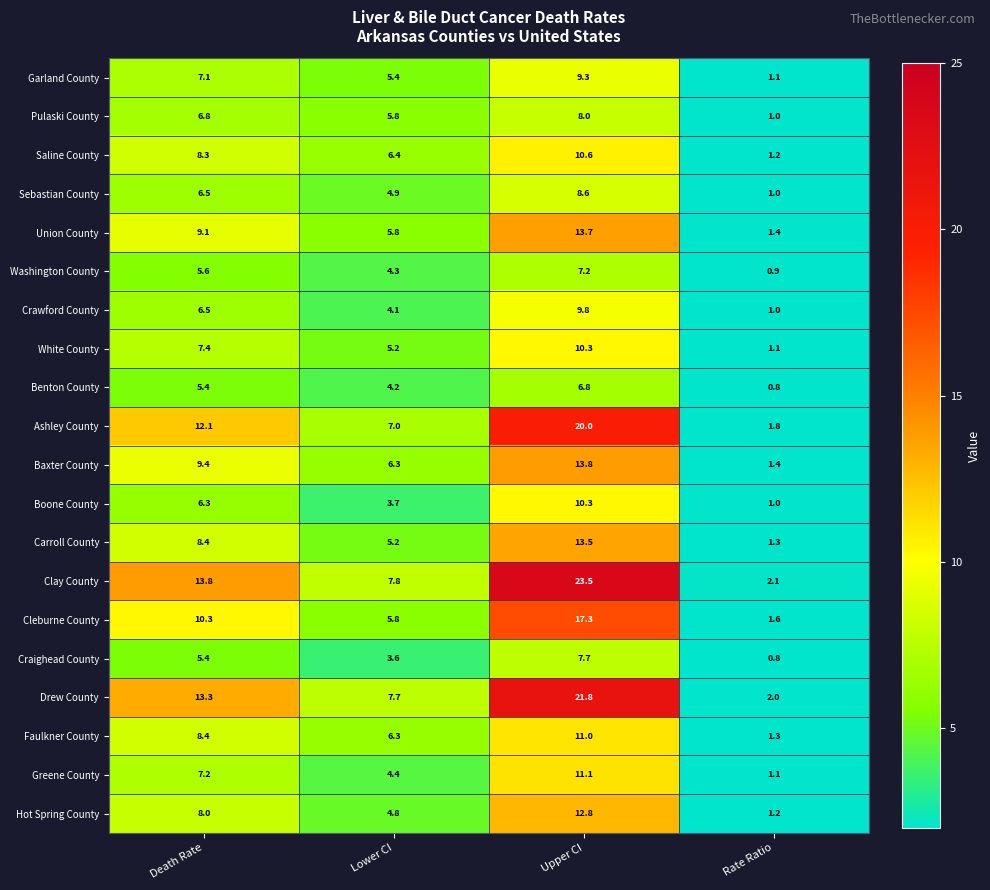

What is the maximum value for Benton County?

6.8